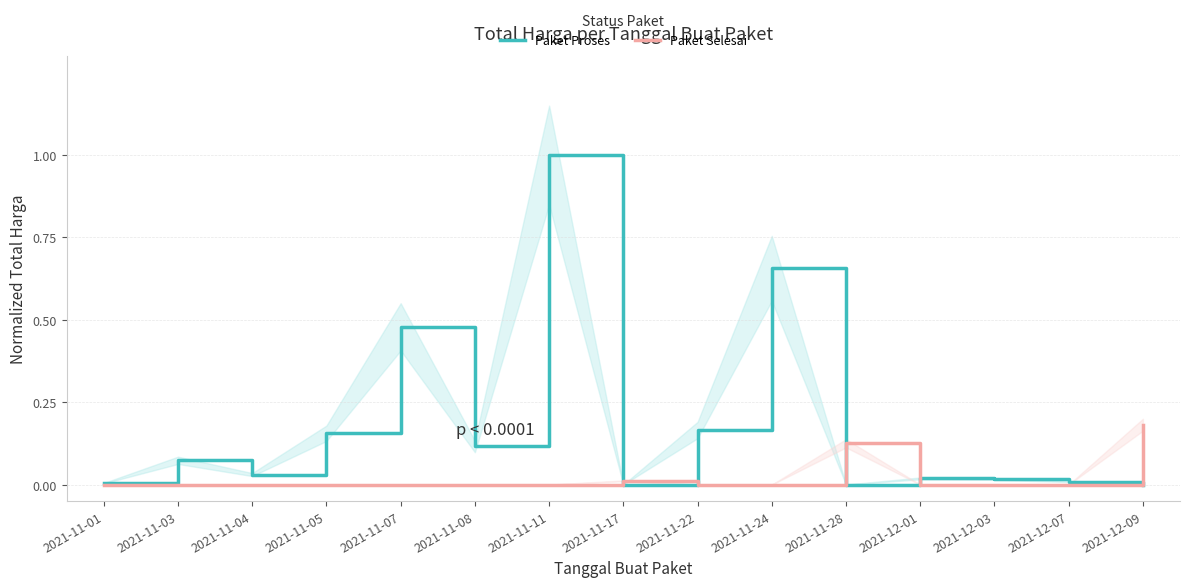

Reading right to left, transcribe all the data shown in this chart.

Paket Proses: 2021-12-09=0.0	2021-12-07=0.0	2021-12-03=0.0	2021-12-01=0.0	2021-11-28=0.0	2021-11-24=0.7	2021-11-22=0.2	2021-11-17=0.0	2021-11-11=1.0	2021-11-08=0.1	2021-11-07=0.5	2021-11-05=0.2	2021-11-04=0.0	2021-11-03=0.1	2021-11-01=0.0
Paket Selesai: 2021-12-09=0.2	2021-12-07=0.0	2021-12-03=0.0	2021-12-01=0.0	2021-11-28=0.1	2021-11-24=0.0	2021-11-22=0.0	2021-11-17=0.0	2021-11-11=0.0	2021-11-08=0.0	2021-11-07=0.0	2021-11-05=0.0	2021-11-04=0.0	2021-11-03=0.0	2021-11-01=0.0